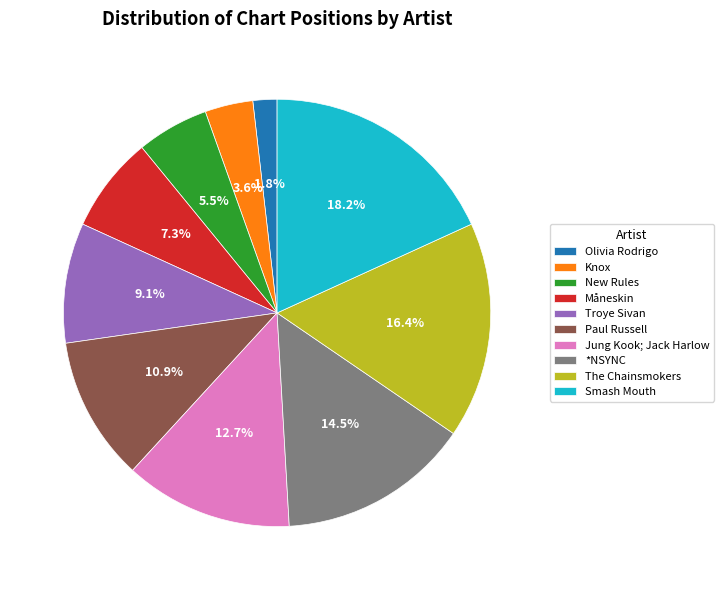

Is there a majority slice in this chart?

No